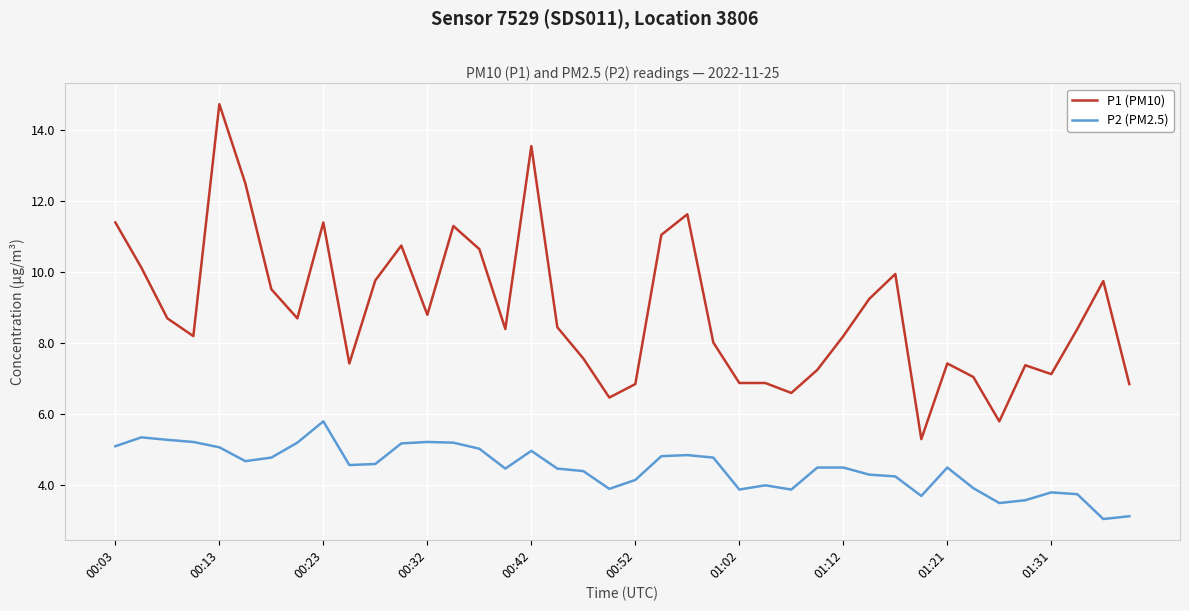

True or false: P2 (PM2.5) has more than 2 points higher than both neighbors.

True